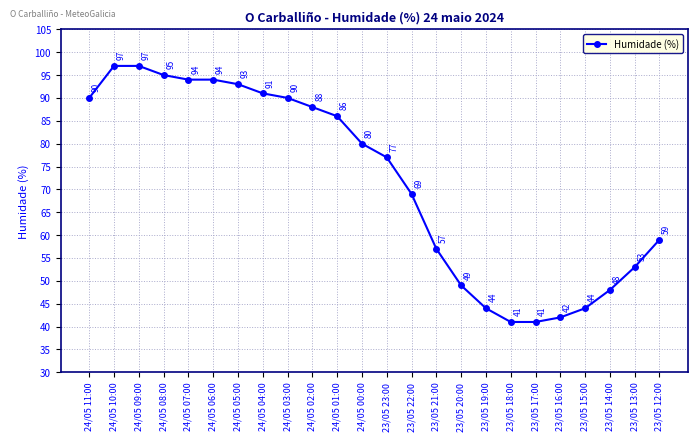

Count the number of categories in the chart.

24